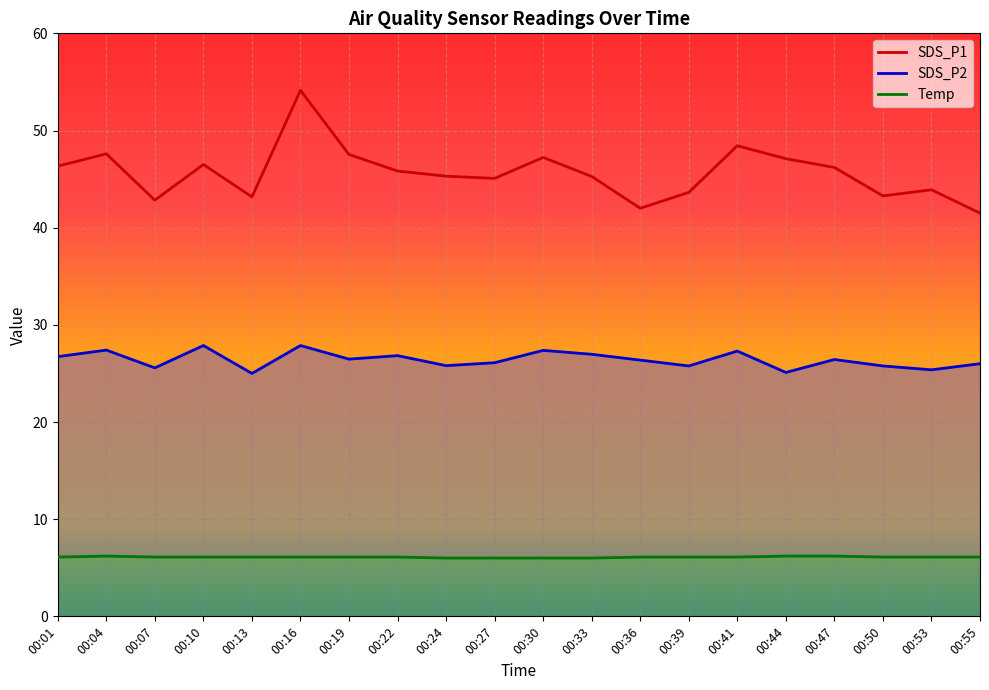

List the series in order of their overall mean, highest first.

SDS_P1, SDS_P2, Temp